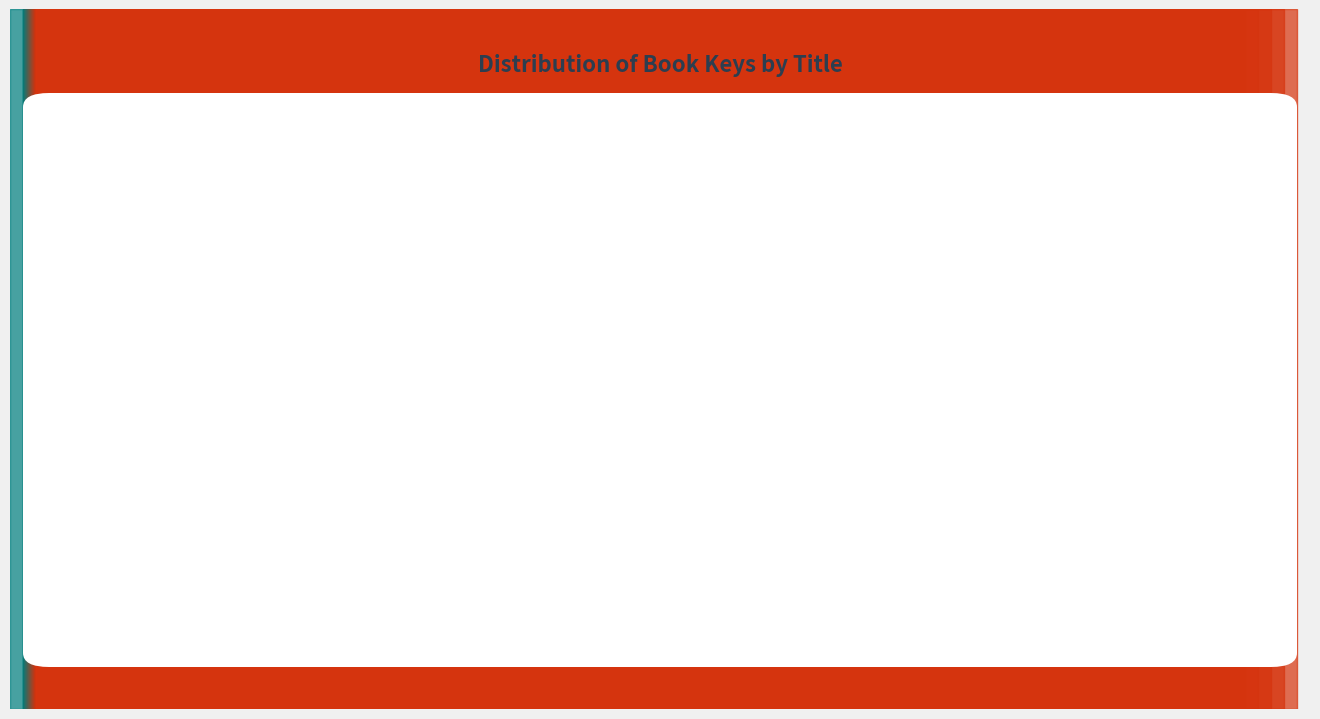

Does any single category account for the majority?

No